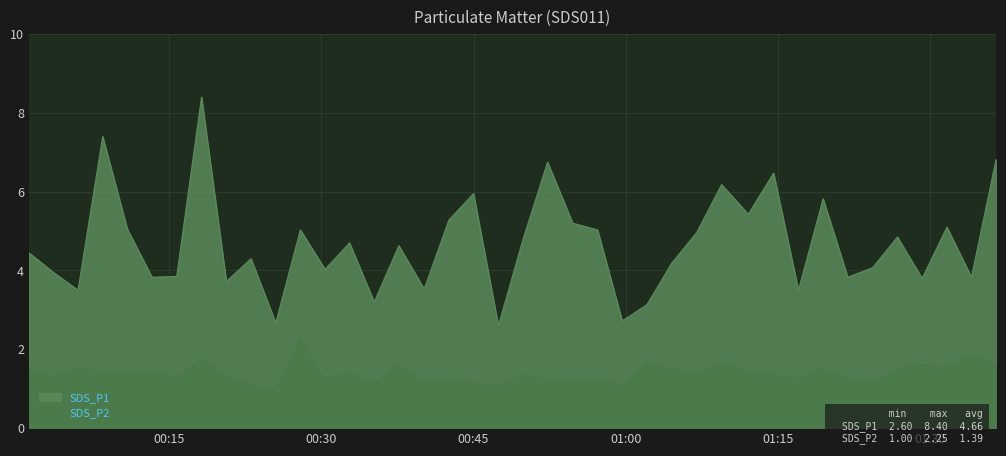

How many lines are shown in the chart?

2